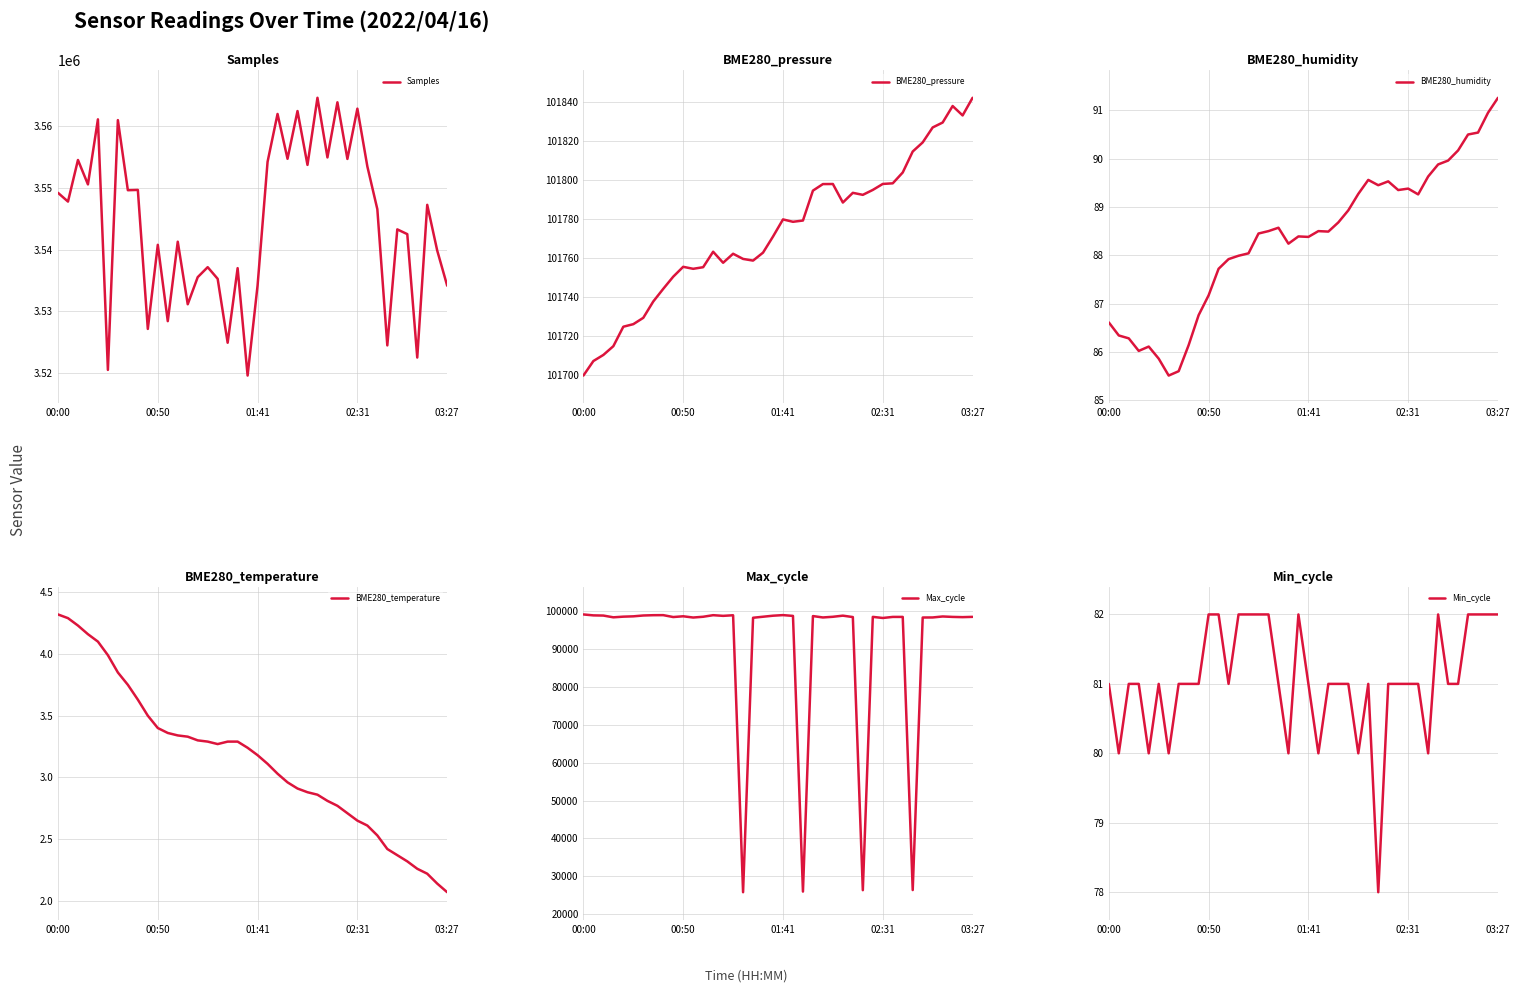

Which series has the largest range (max minus min)?

Max_cycle